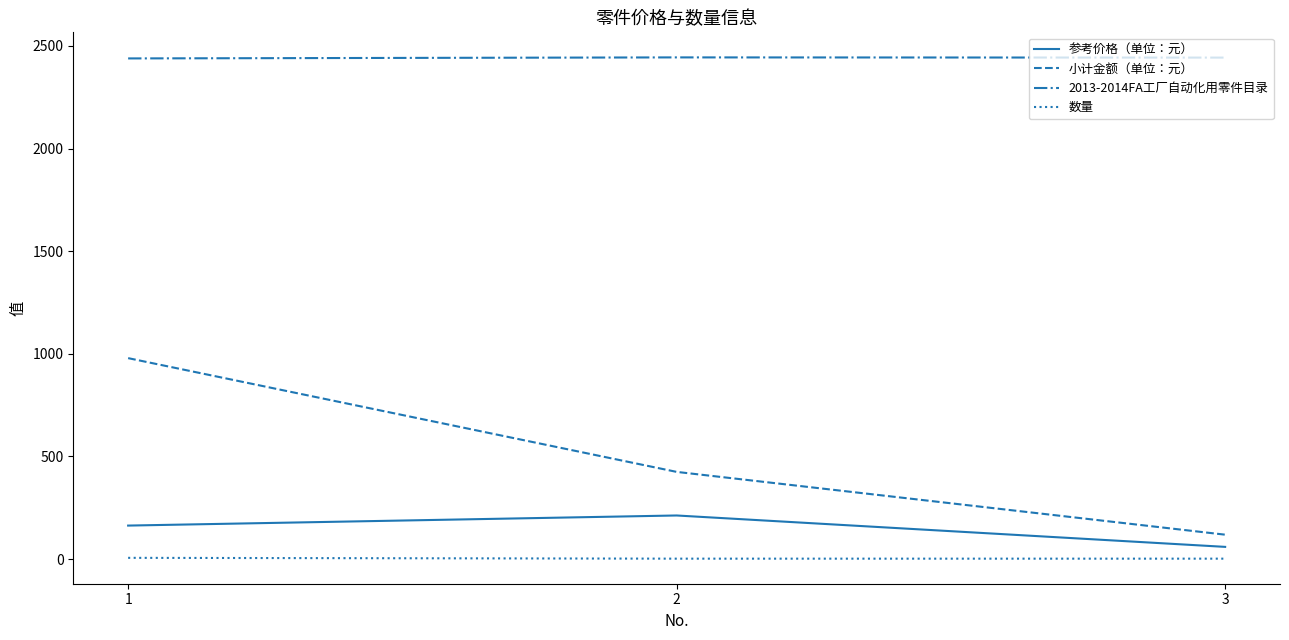

What is the difference between the second highest and minimum values in the 参考价格（单位：元） series?

103.7